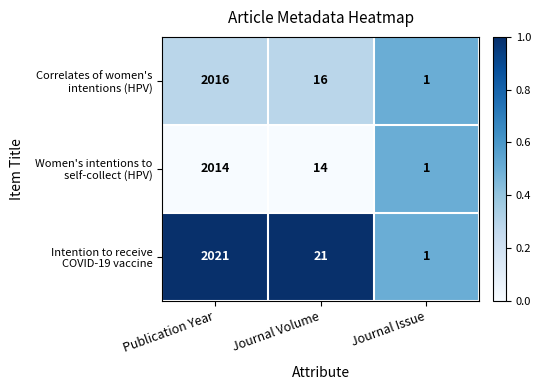

What is the greatest value displayed?

2021